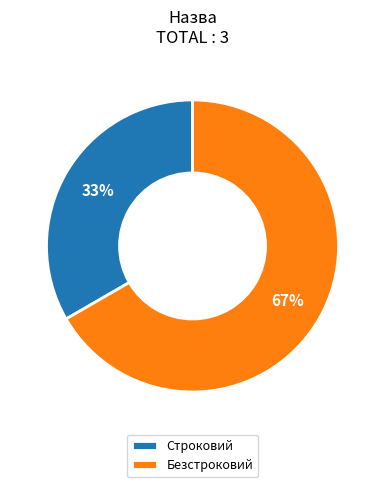

Which category has the biggest portion of the pie?

Безстроковий